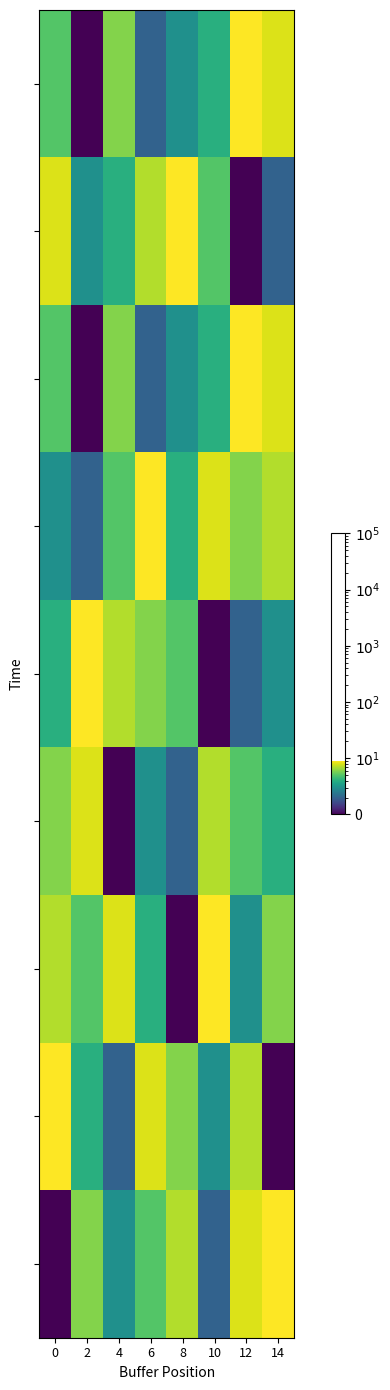

At which category is the sum across all series the highest?

12